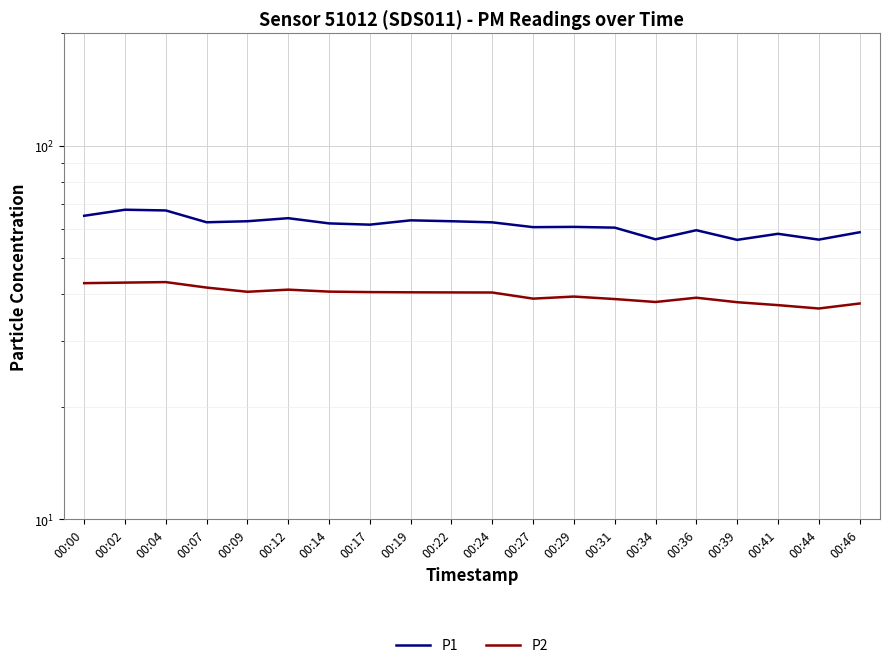

What is the value of the P2 point at the 10th from the left?

40.5